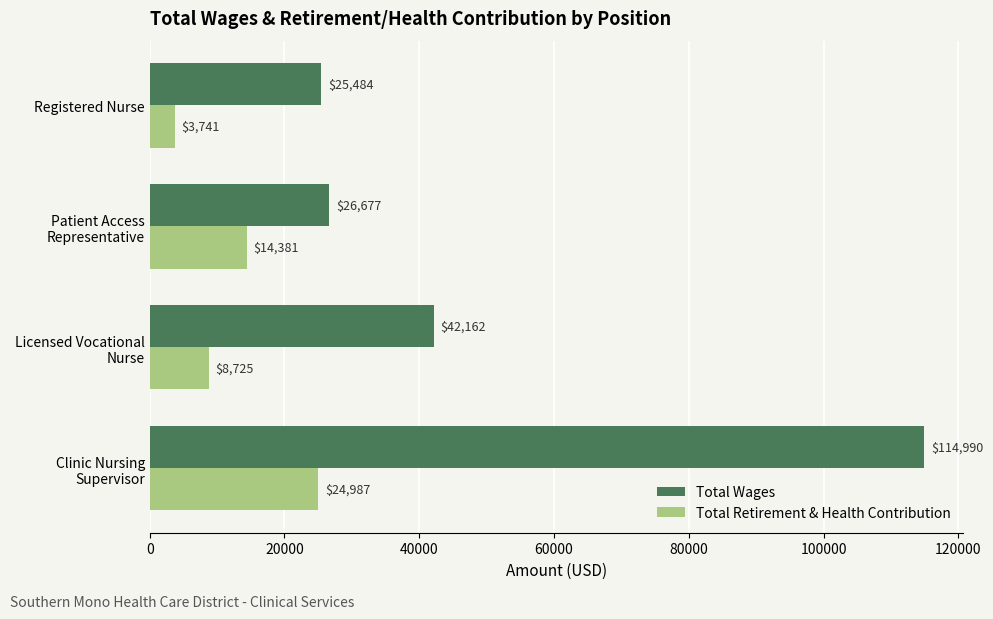

What is the difference between the second highest and second lowest values in the Total Wages series?

15485